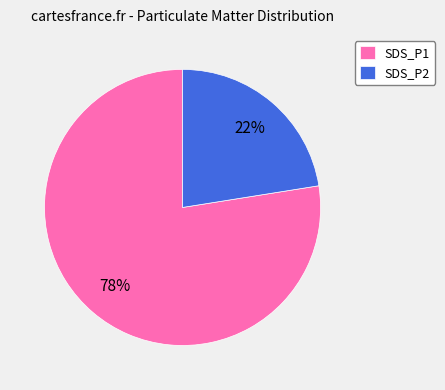

Between SDS_P2 and SDS_P1, which is larger?

SDS_P1